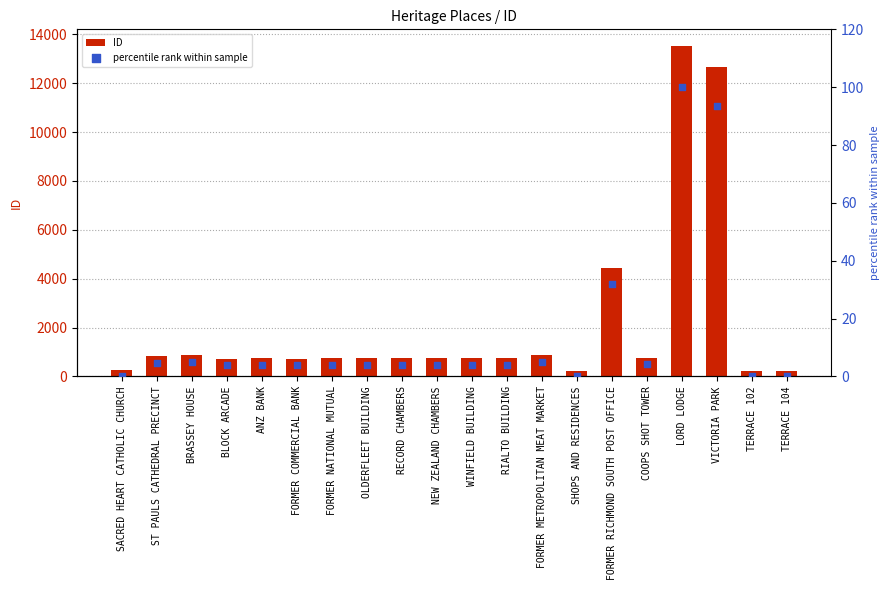

Which series reaches the minimum Y coordinate?

percentile rank within sample